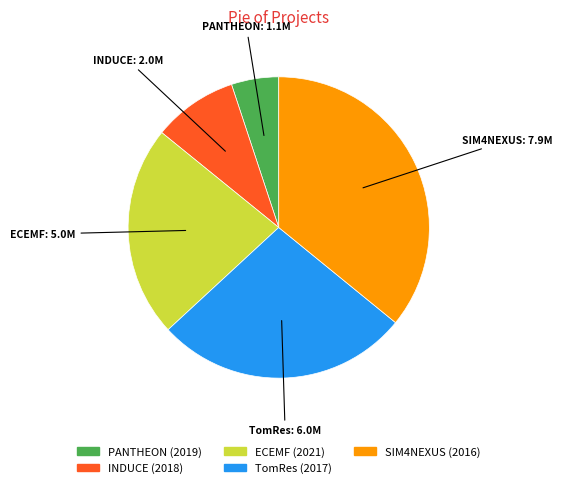

True or false: ECEMF (2021) accounts for 13% of the total.

False